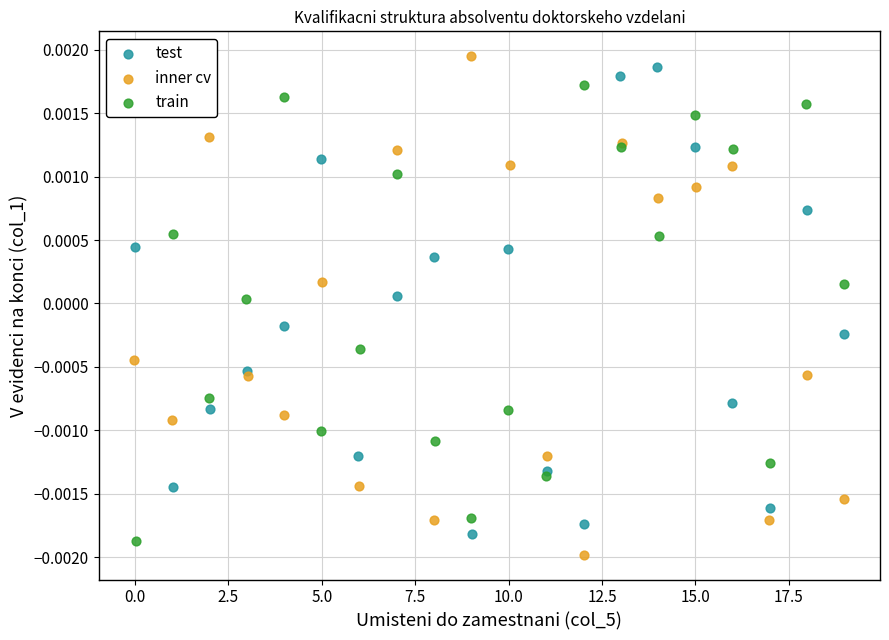

Which series has the largest Y range (max minus min)?

inner cv